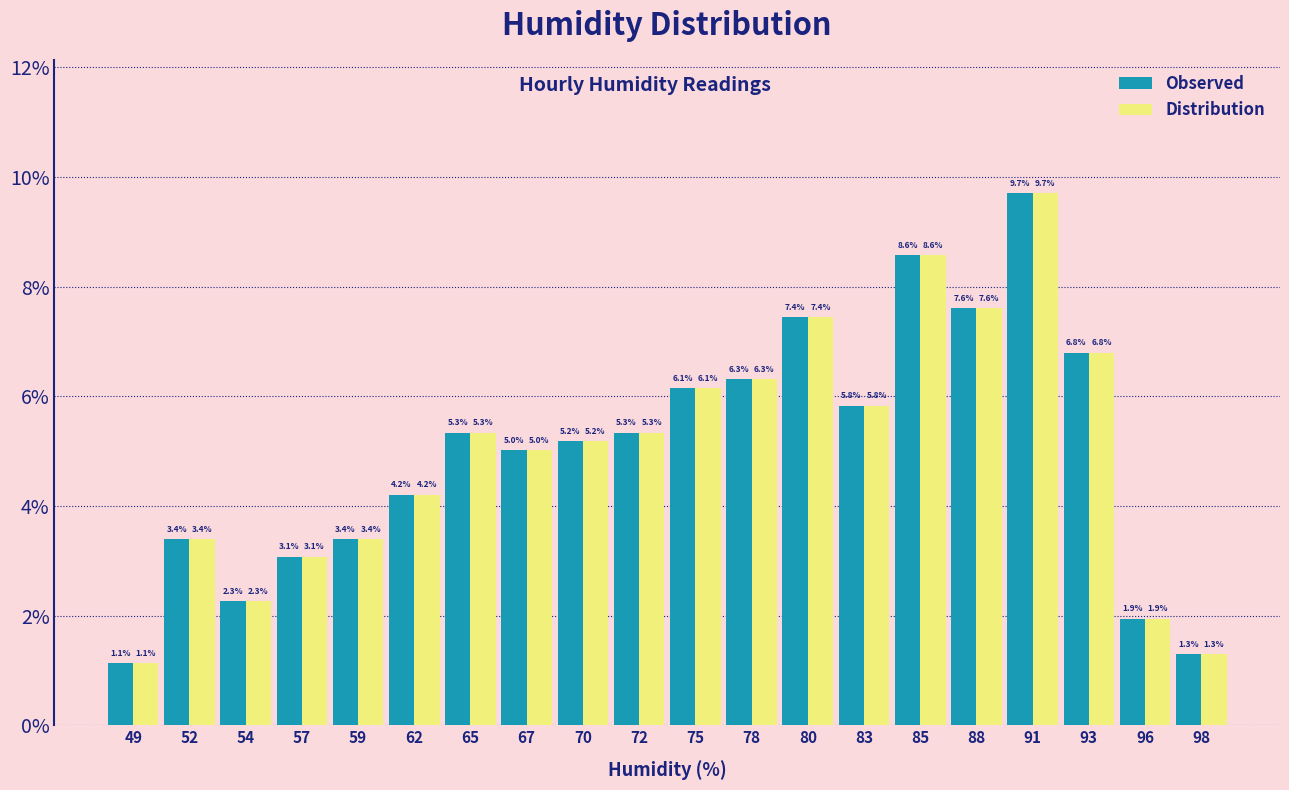

What is the height of the Observed bar covering 87.0 to 89.5 on the x-axis? The bar edges are not printed on the chart, so give them approximately, as read against the axis.

7.6